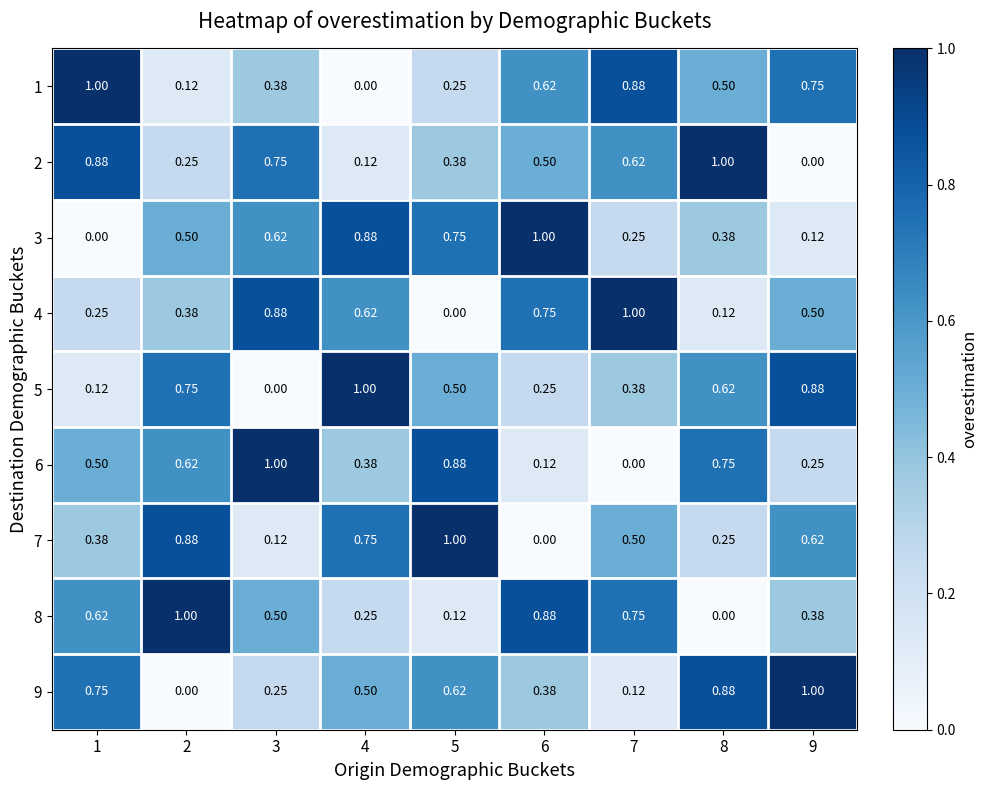

Is the value of 4 at 5 greater than the value of 2 at 2?

No